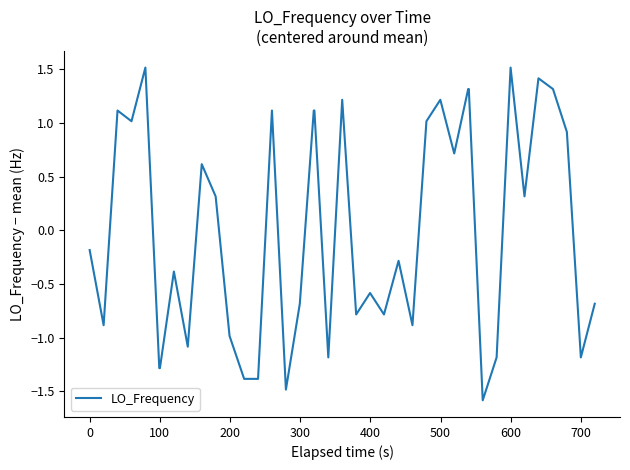

How many lines are shown in the chart?

1